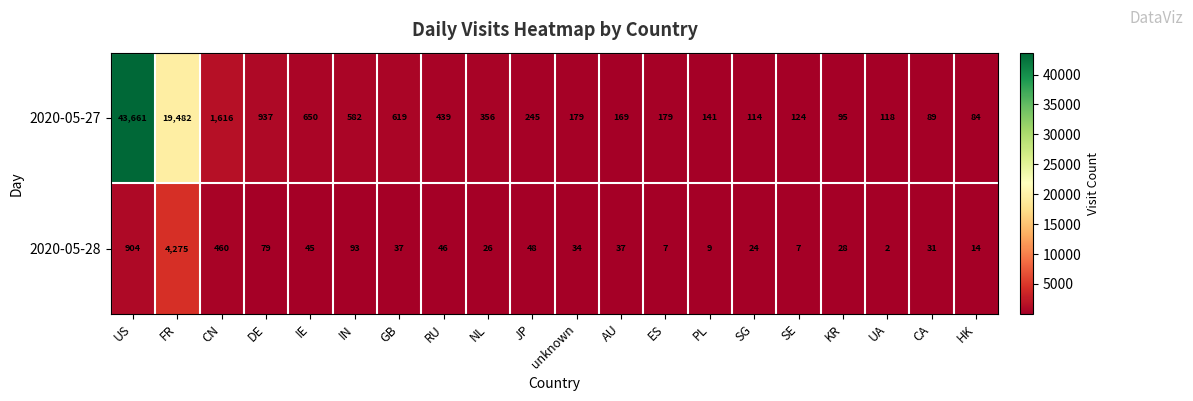

At which category is the sum across all series the highest?

US